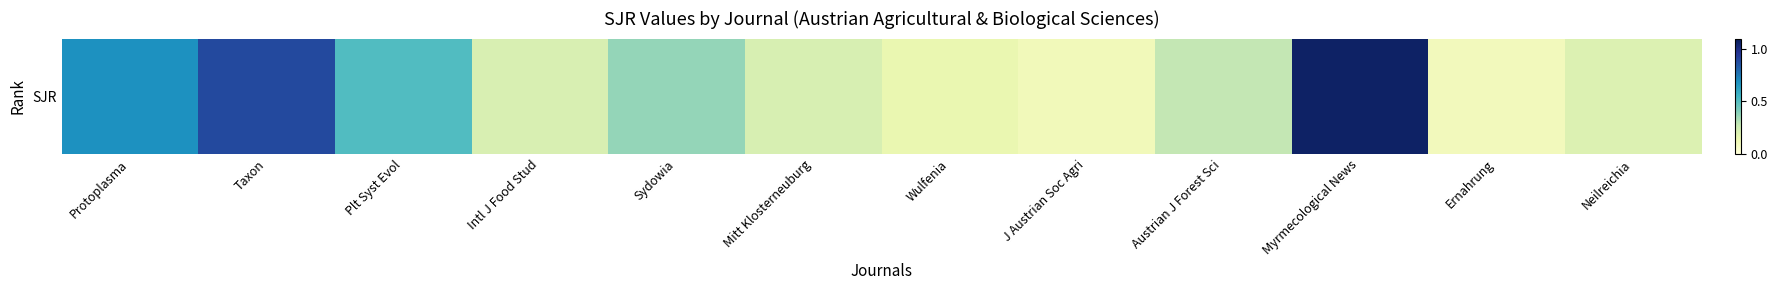

Which label corresponds to the smallest value in the chart?

Ernahrung